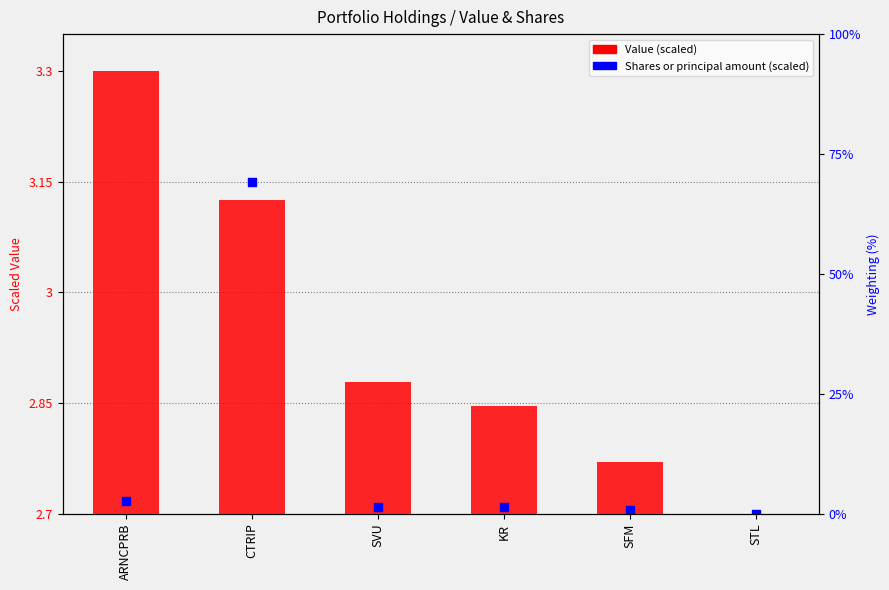

What is the total value across all series at CTRIP?

3.6